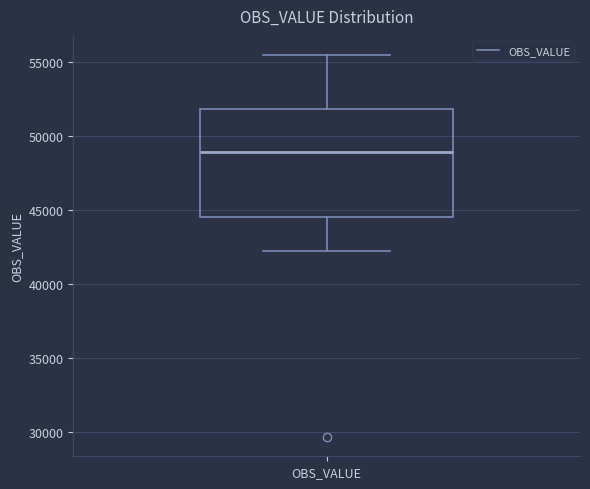

Read this box plot against the y-axis: the position of the median line, the range covered by the box, and the ends of both whiskers. The values are not printed on the chart, so give them approximately, as read against the axis.

median 49000, box 44500 to 52000, whiskers 42000 to 55500